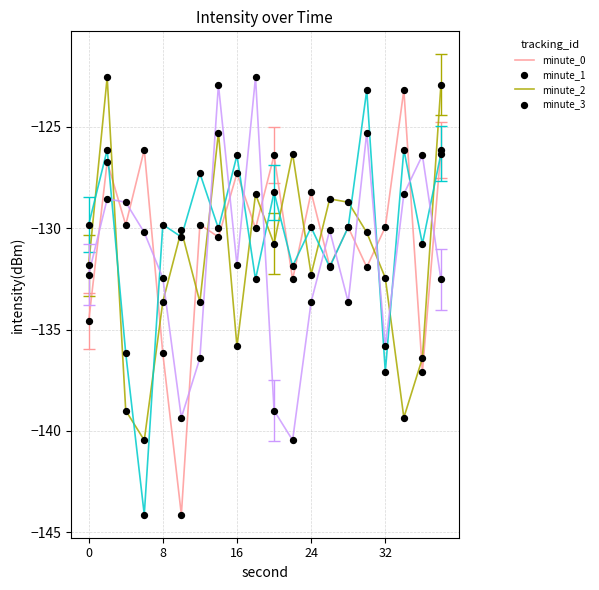

What is the lowest value of the minute_1 series?

-140.5